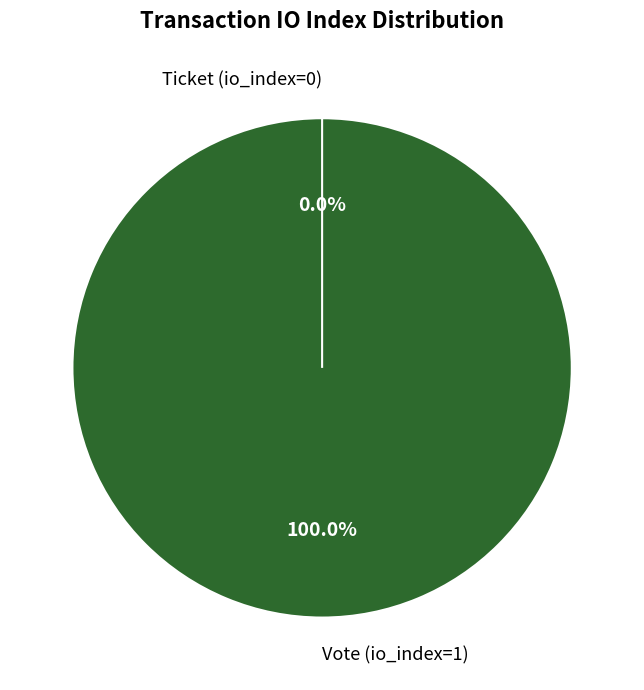

Which slice represents more than half of the pie?

Vote (io_index=1)